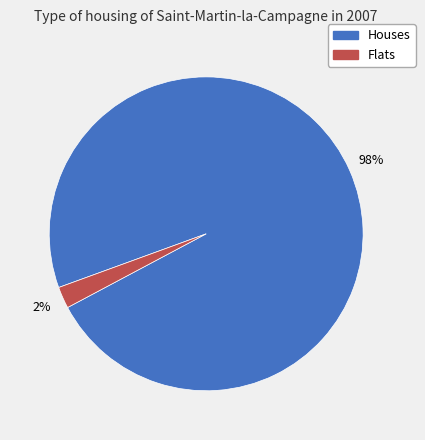

To the nearest percent, what is the average slice percentage?

50%